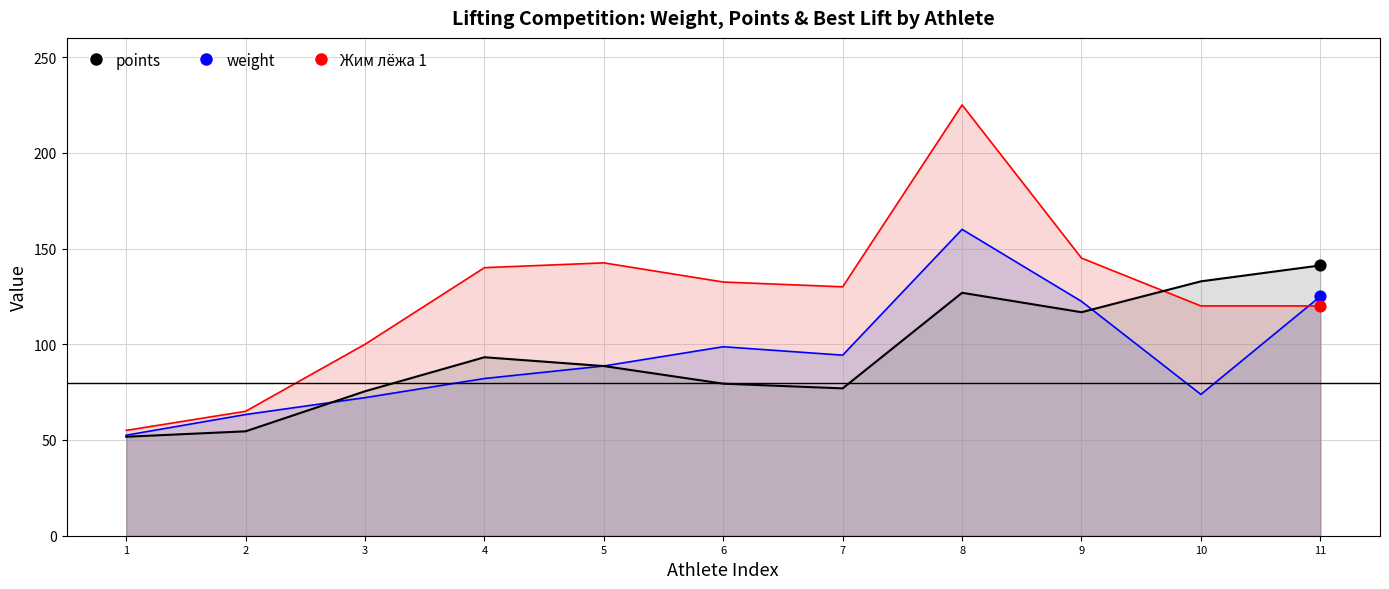

Which series reaches the maximum Y coordinate?

Жим лёжа 1